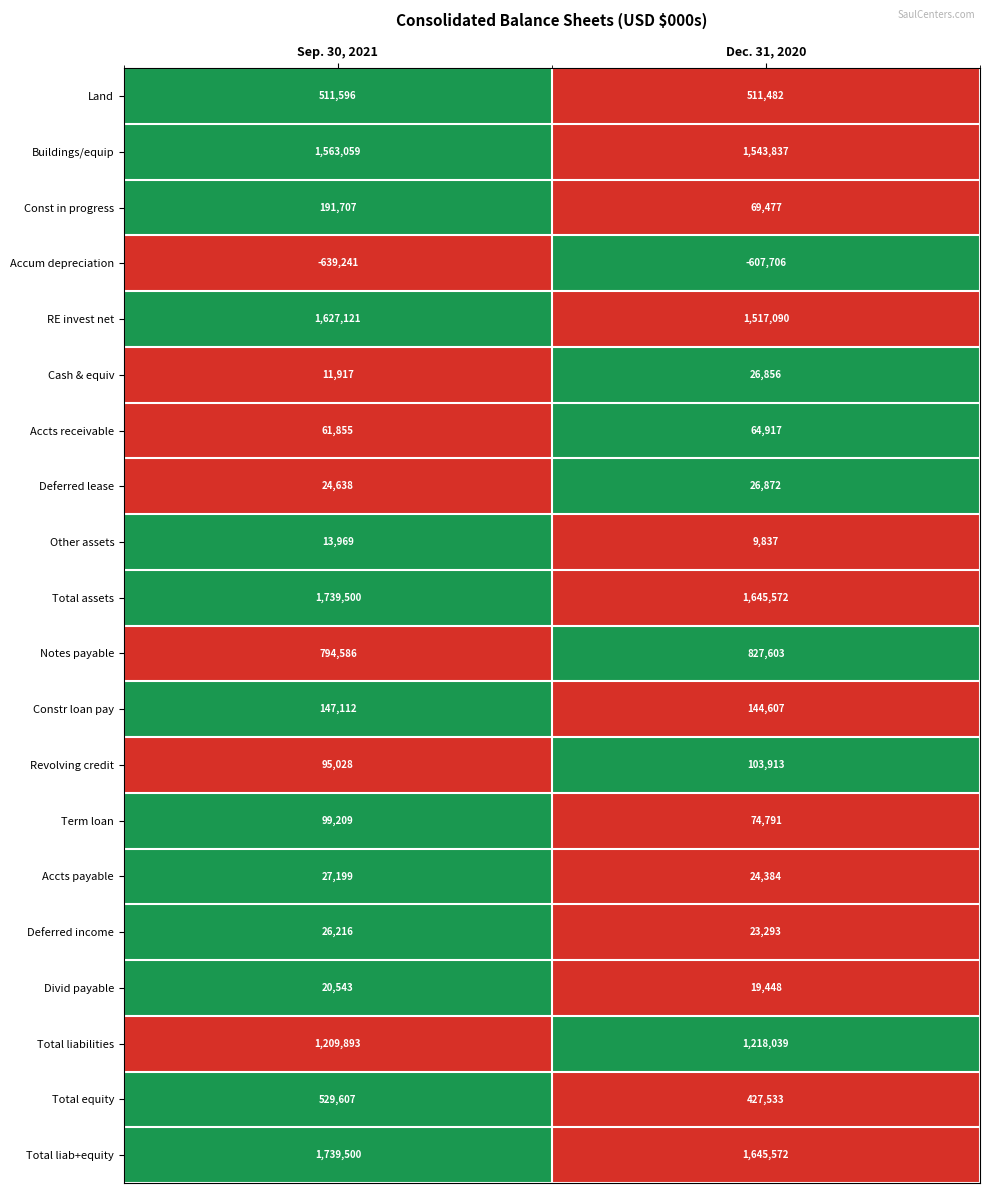

At which category is the sum across all series the highest?

Sep. 30, 2021